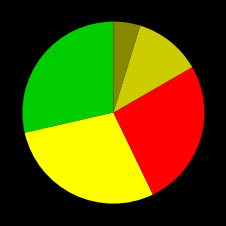

Is there any slice that represents more than half of the pie?

No